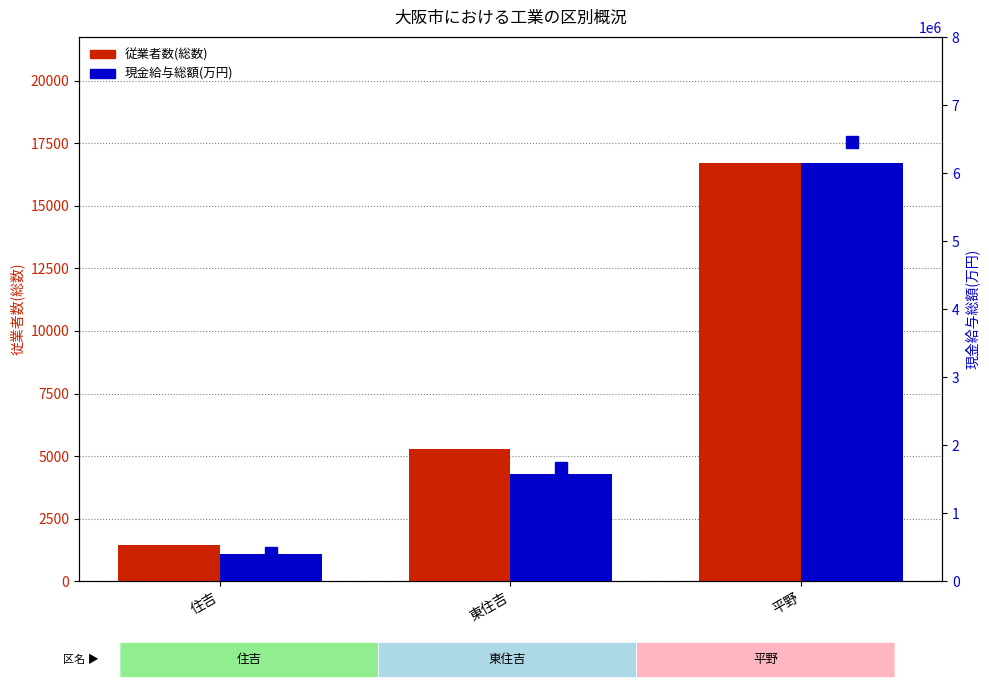

Rank the categories by 現金給与総額 value from lowest to highest.

住吉, 東住吉, 平野